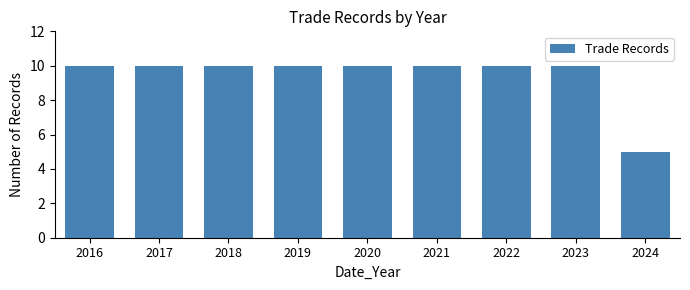

Reading left to right, transcribe all the data shown in this chart.

10	10	10	10	10	10	10	10	5